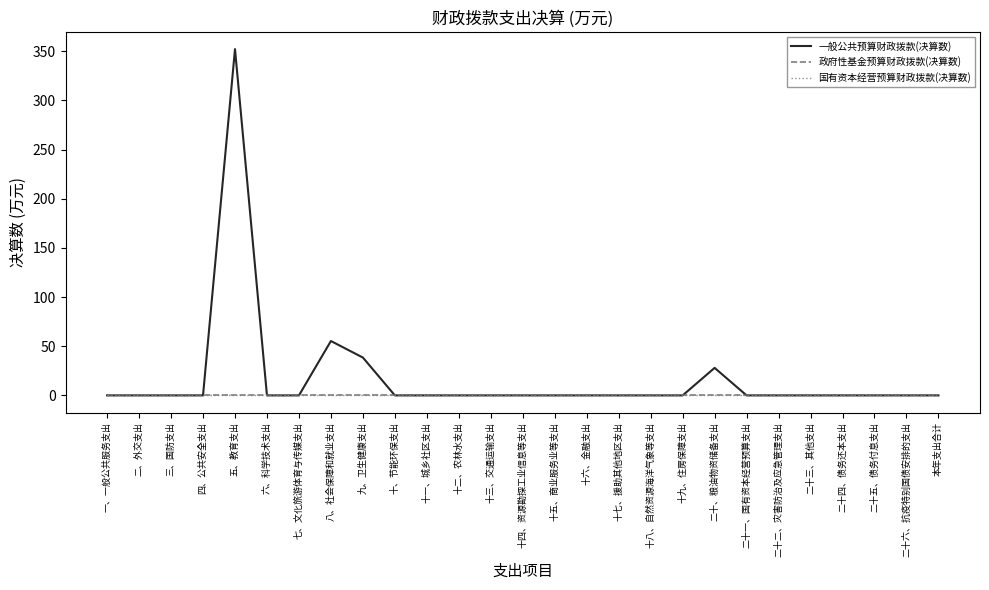

True or false: 国有资本经营预算财政拨款(决算数) and 政府性基金预算财政拨款(决算数) cross at least once.

False